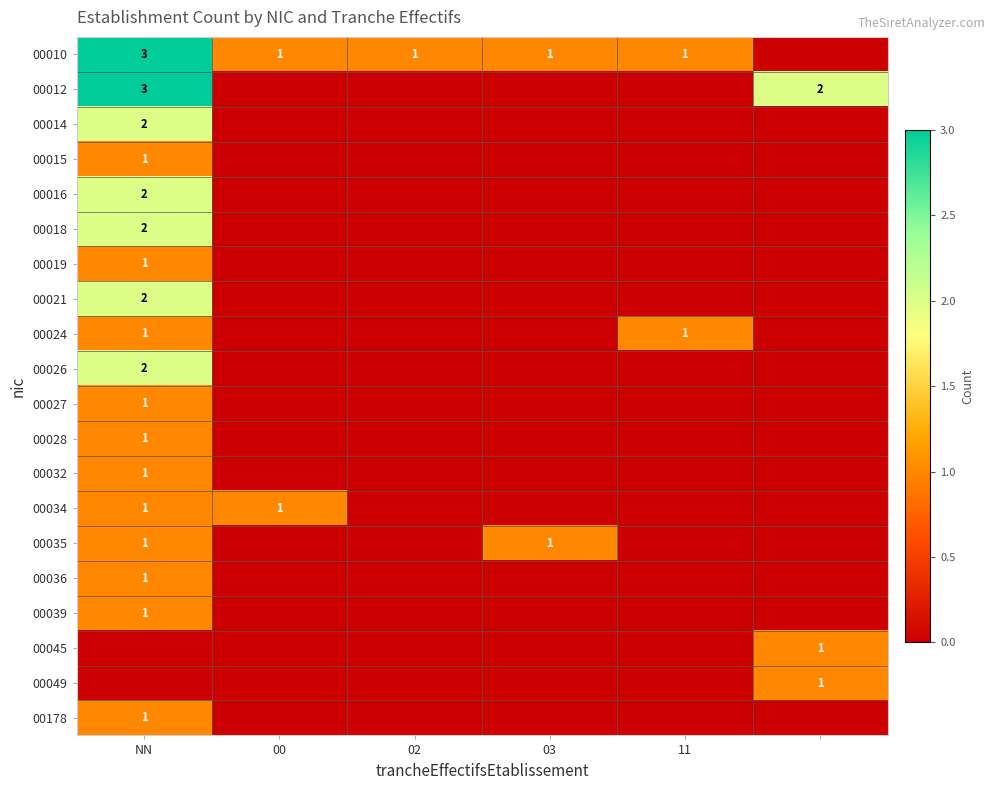

At which label does 00036 reach its peak?

NN